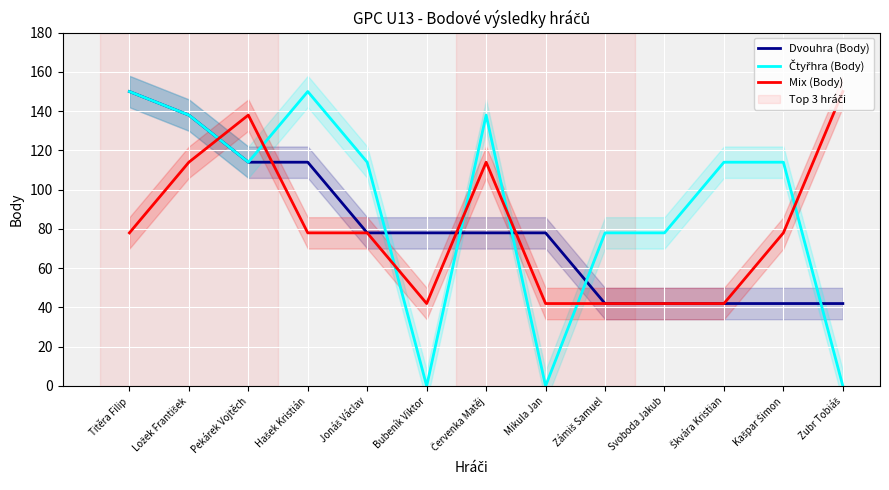

How many data points in Čtyřhra (Body) are above 114?

4